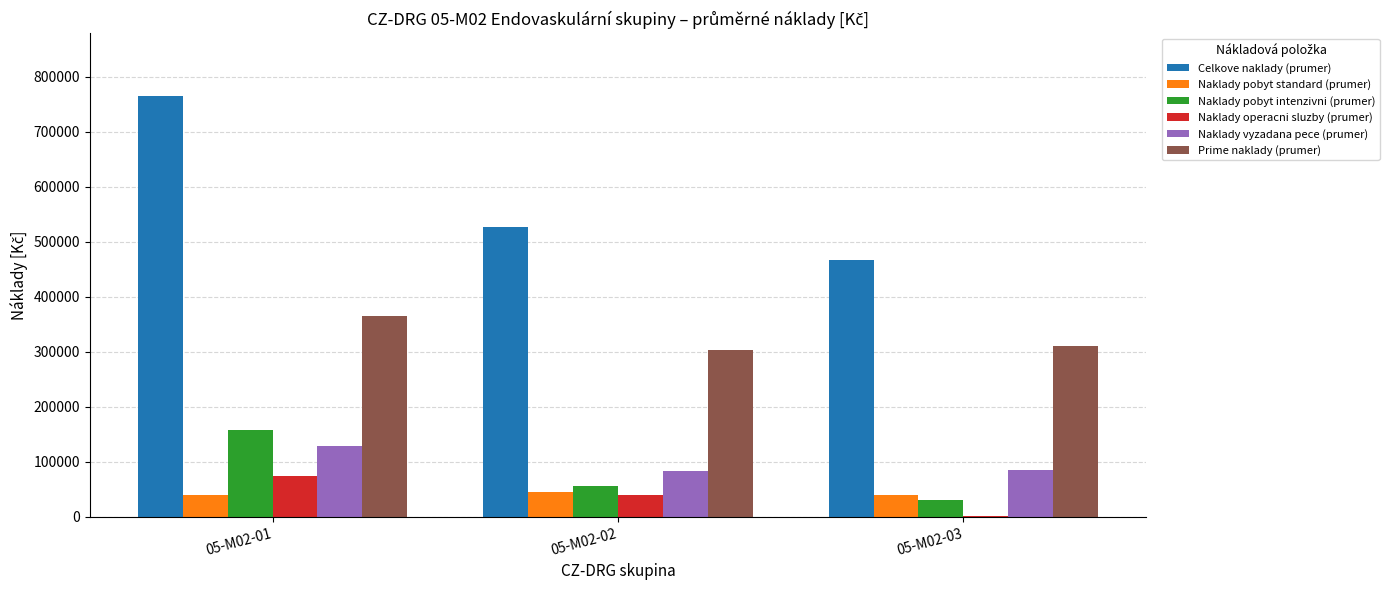

The value of Celkove naklady (prumer) at 05-M02-03 is 467449.9. True or false?

True